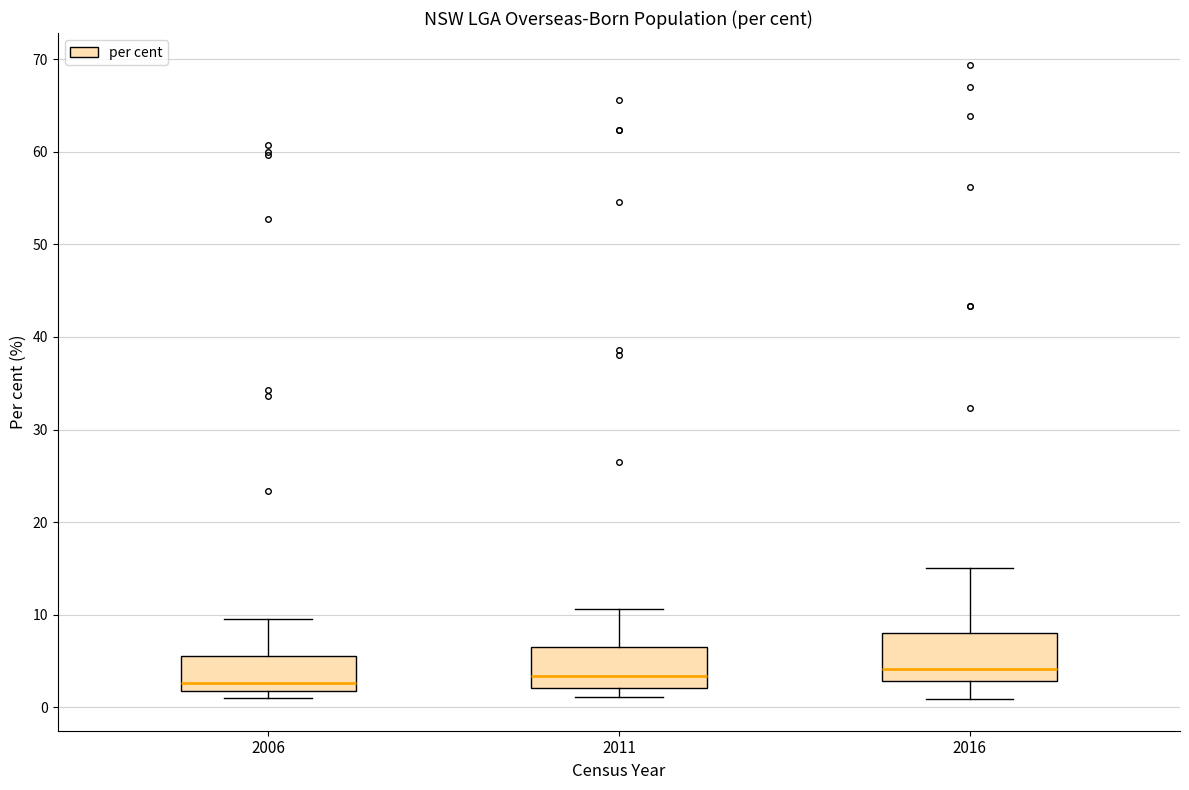

Reading left to right, read every box against the y-axis: the position of its median line, the range the box covers, and the ends of its whiskers. The values are not printed on the chart, so give them approximately, as read against the axis.

2006: median 3, box 2 to 6, whiskers 1 to 10
2011: median 3, box 2 to 7, whiskers 1 to 11
2016: median 4, box 3 to 8, whiskers 1 to 15